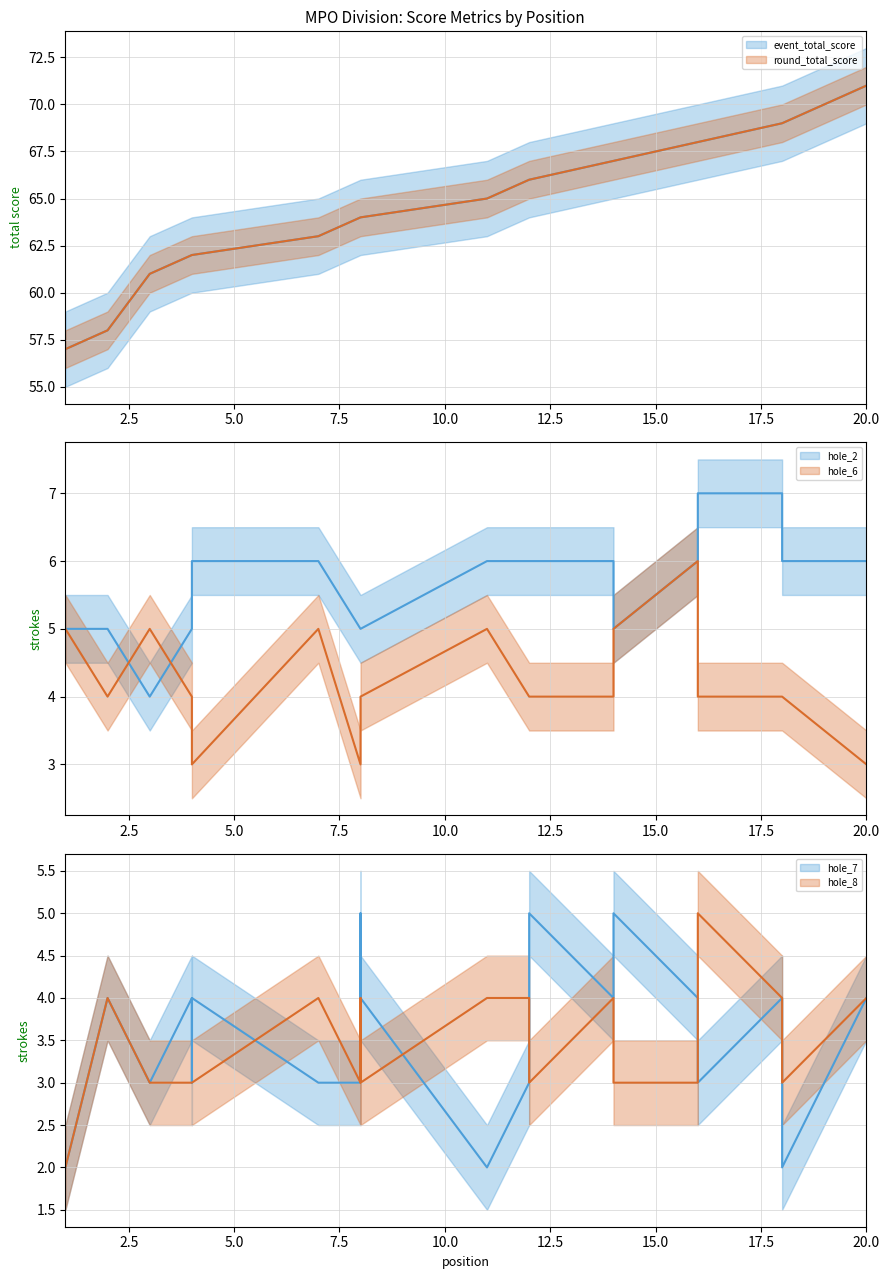

At which label does hole_7 first exceed 4?

8